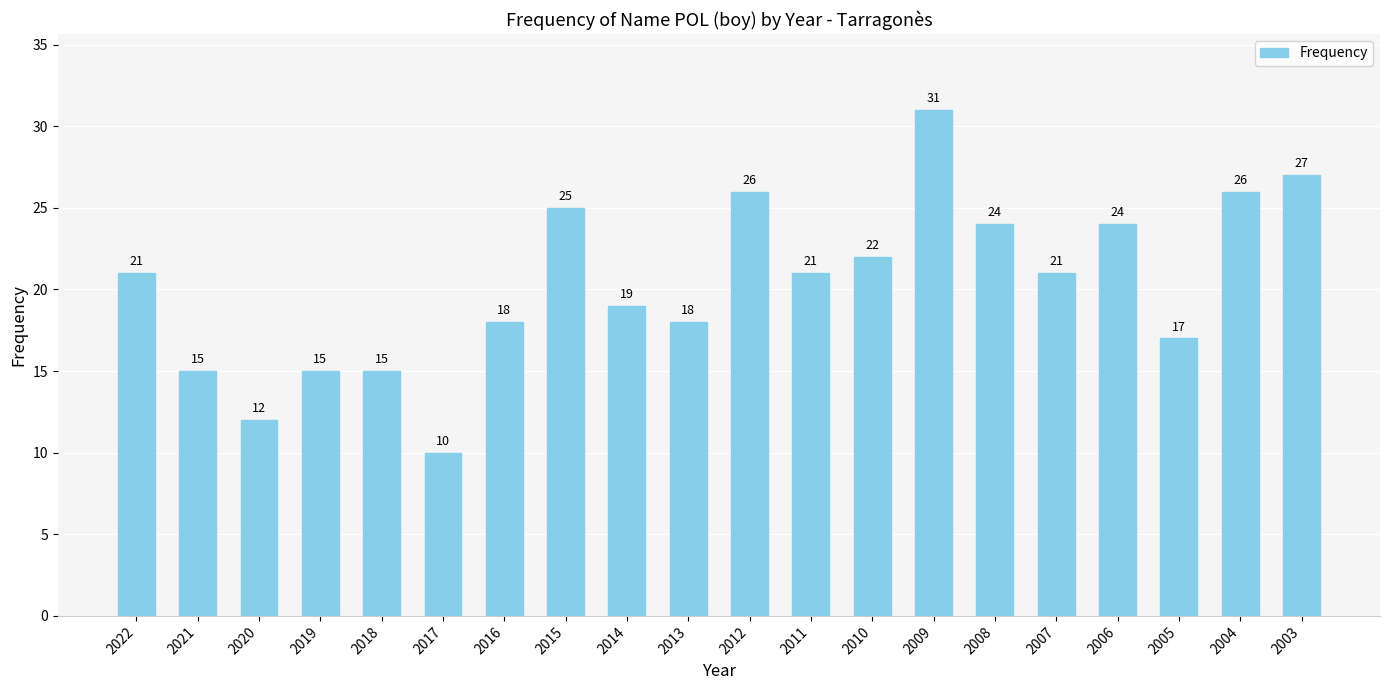

Reading right to left, transcribe all the data shown in this chart.

27	26	17	24	21	24	31	22	21	26	18	19	25	18	10	15	15	12	15	21